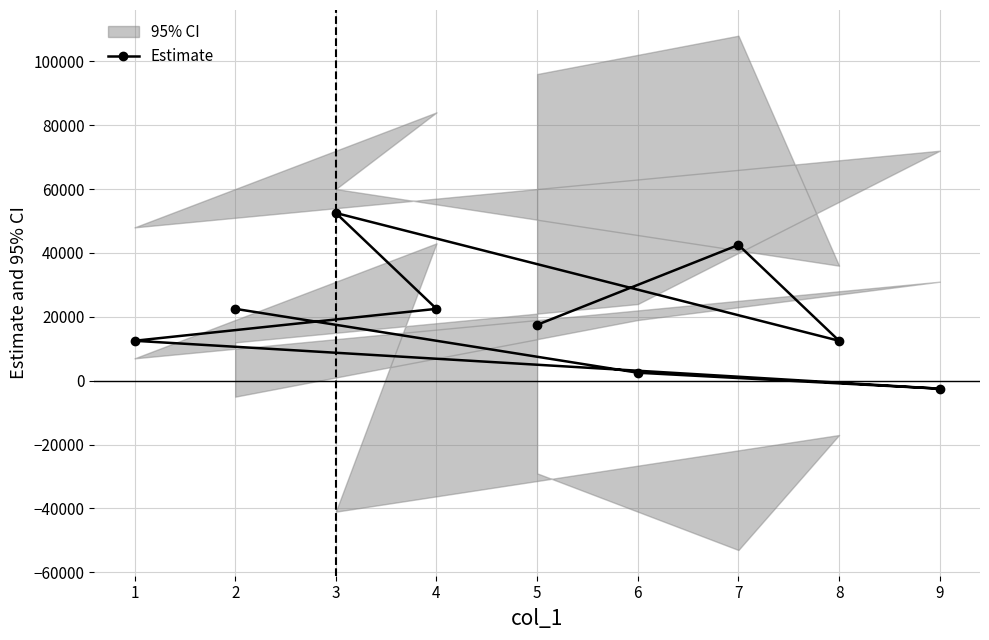

What is the value of the Estimate point at the 5th from the left?

17500